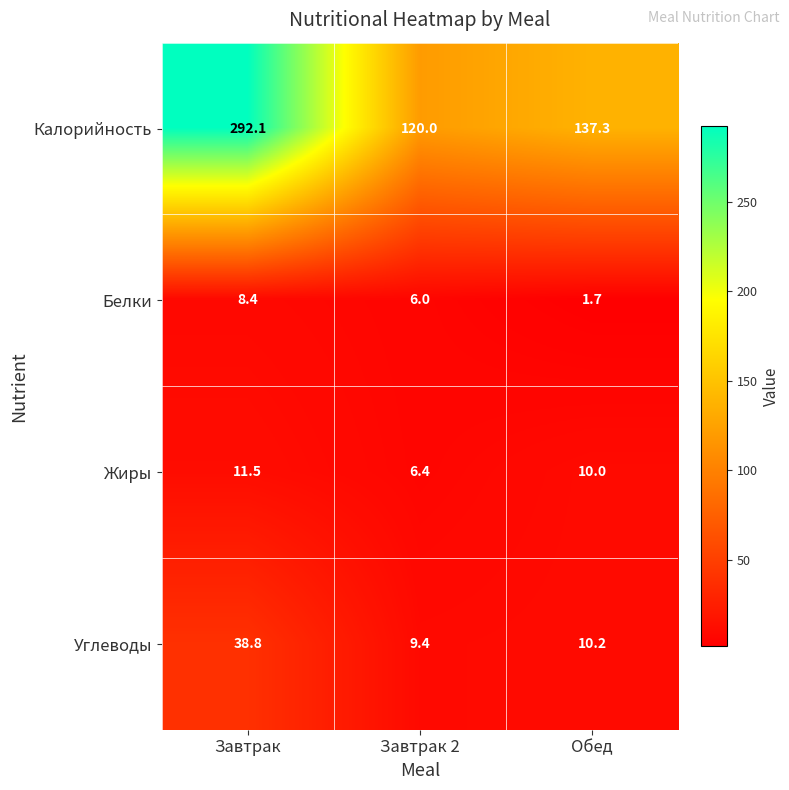

How many values in the Жиры series are below 10?

1